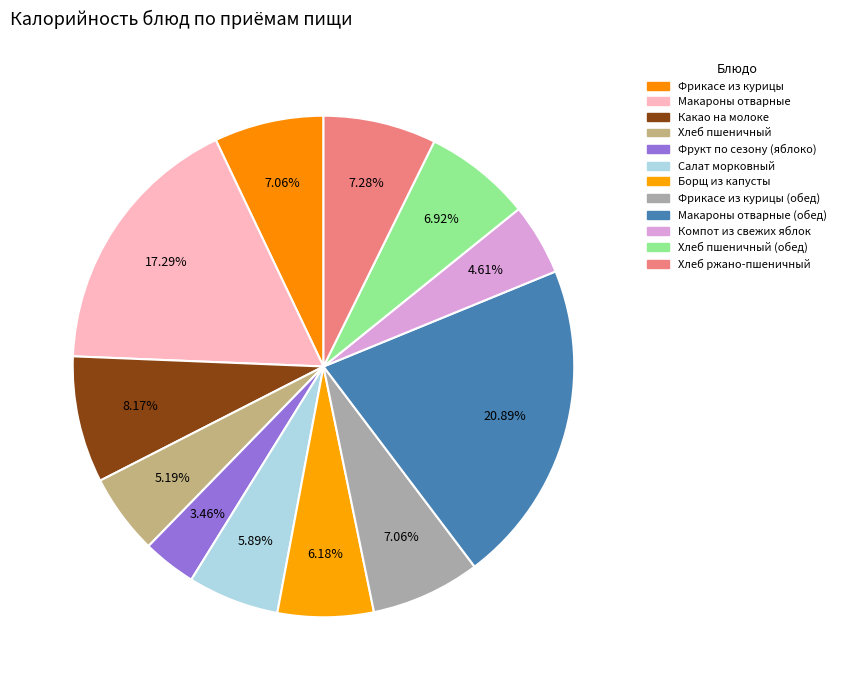

To the nearest percent, what is the difference between the largest and smallest slice percentages?

17%